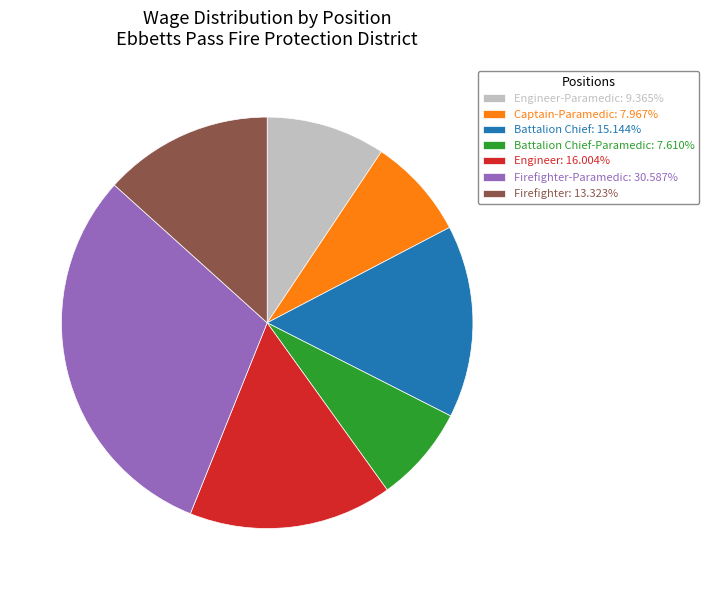

Is there a majority slice in this chart?

No